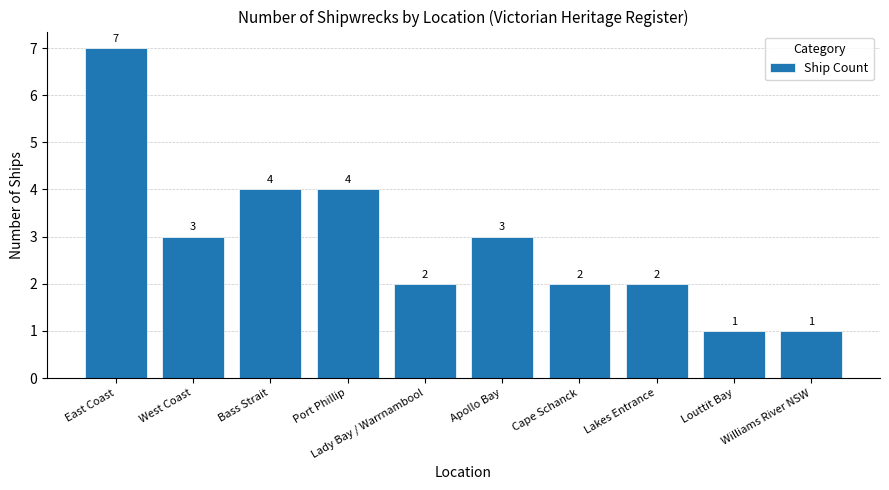

How many bars are there in total?

10